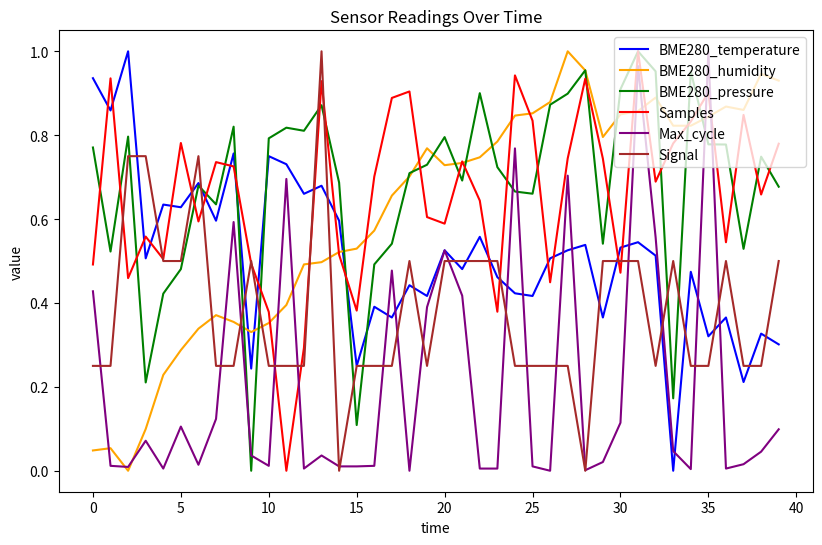

Which series ends up on top after the final intersection of BME280_humidity and Signal?

BME280_humidity